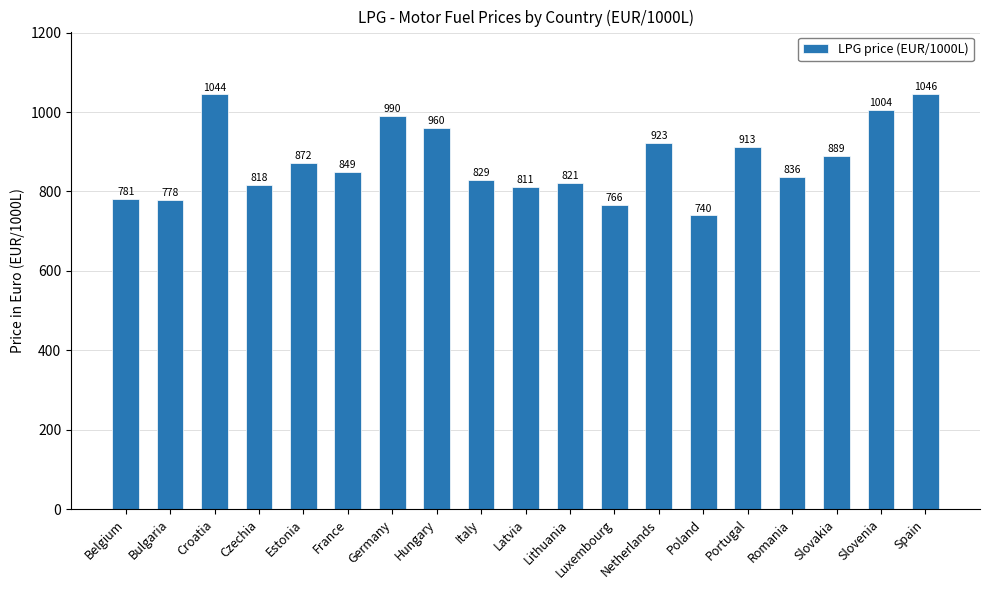

What is the maximum value shown in the chart?

1045.8